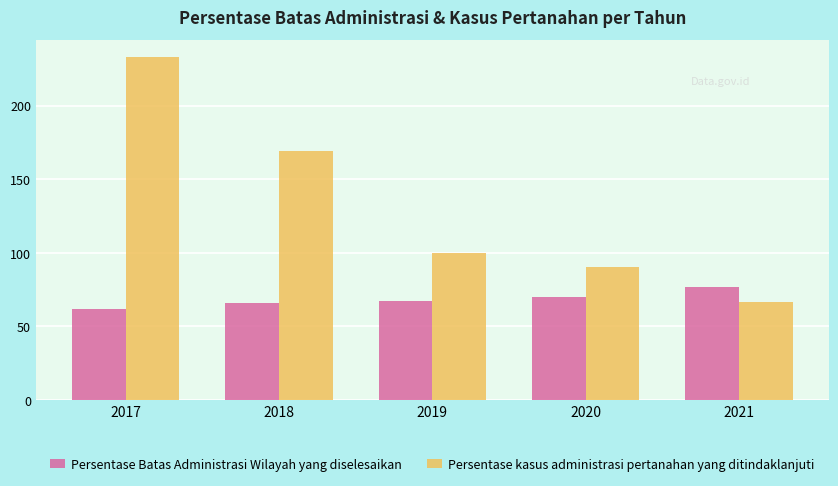

Is it true that Persentase kasus administrasi pertanahan yang ditindaklanjuti equals 144.0 at 2020?

False